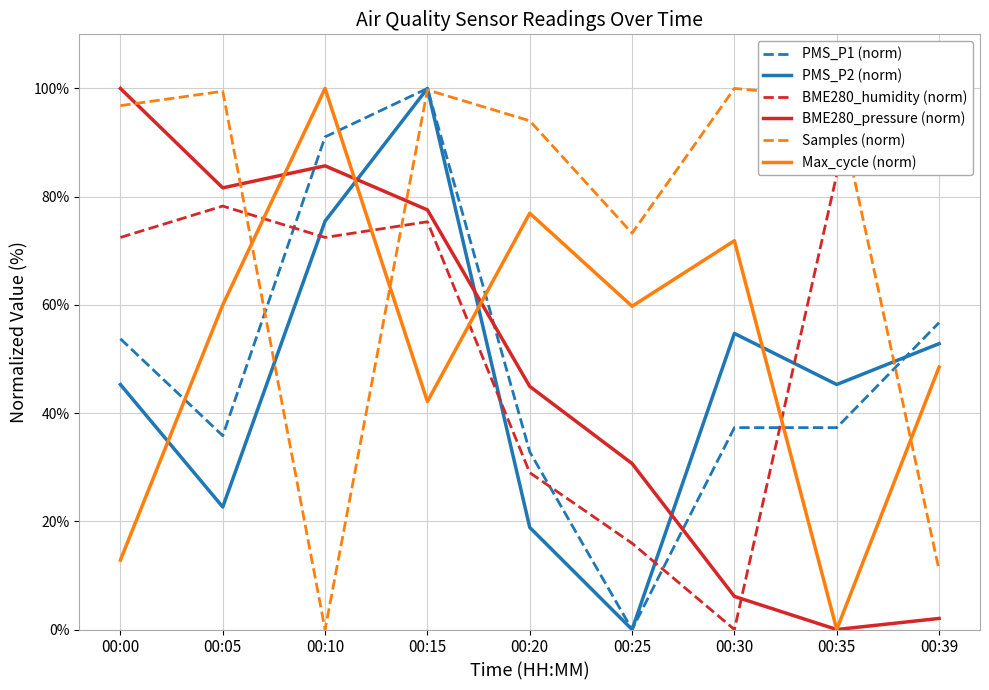

The PMS_P2 (norm) series shows 22.6 at 00:05. True or false?

True